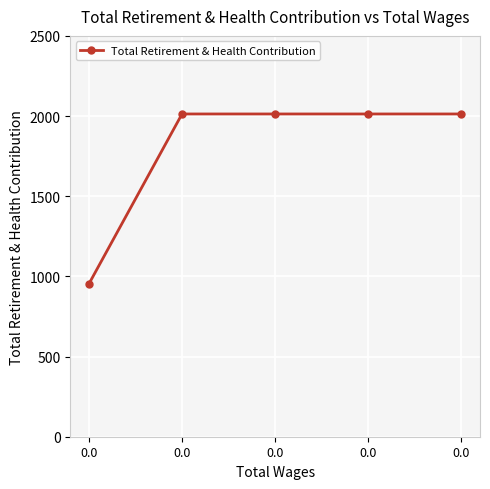

What is the greatest value displayed?

2013